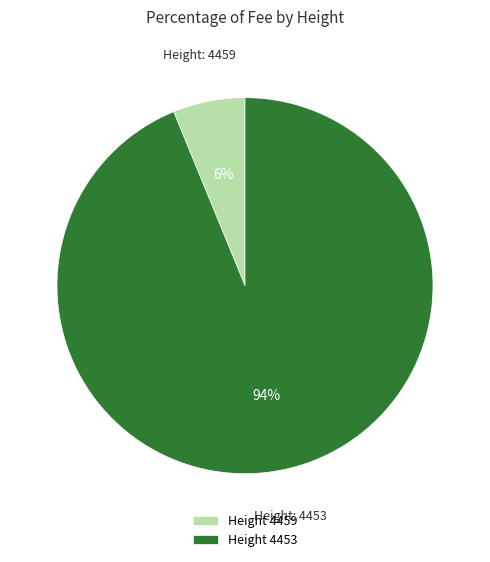

Count the number of slices in the pie.

2